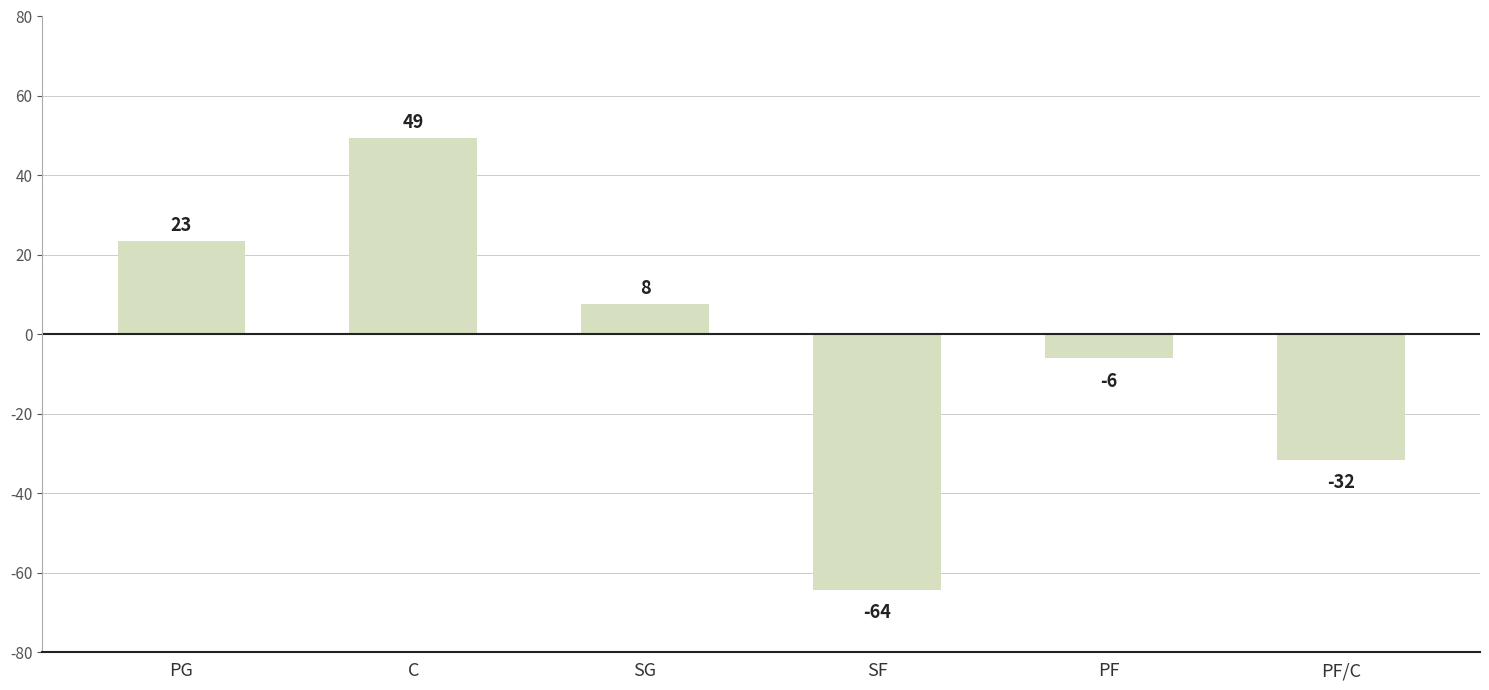

Where does the data first go above 7?

PG